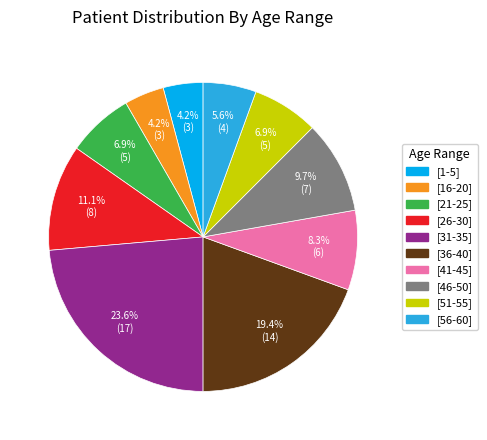

How many slices are in this pie chart?

10